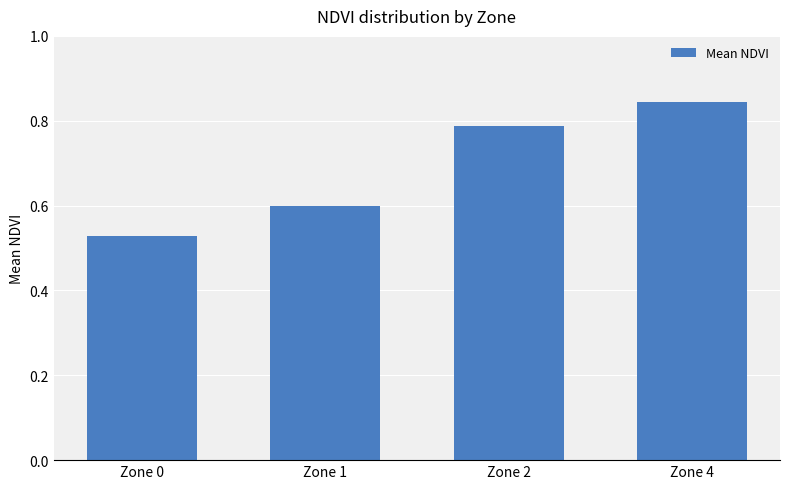

What is the change in value from Zone 1 to Zone 4?

+0.2